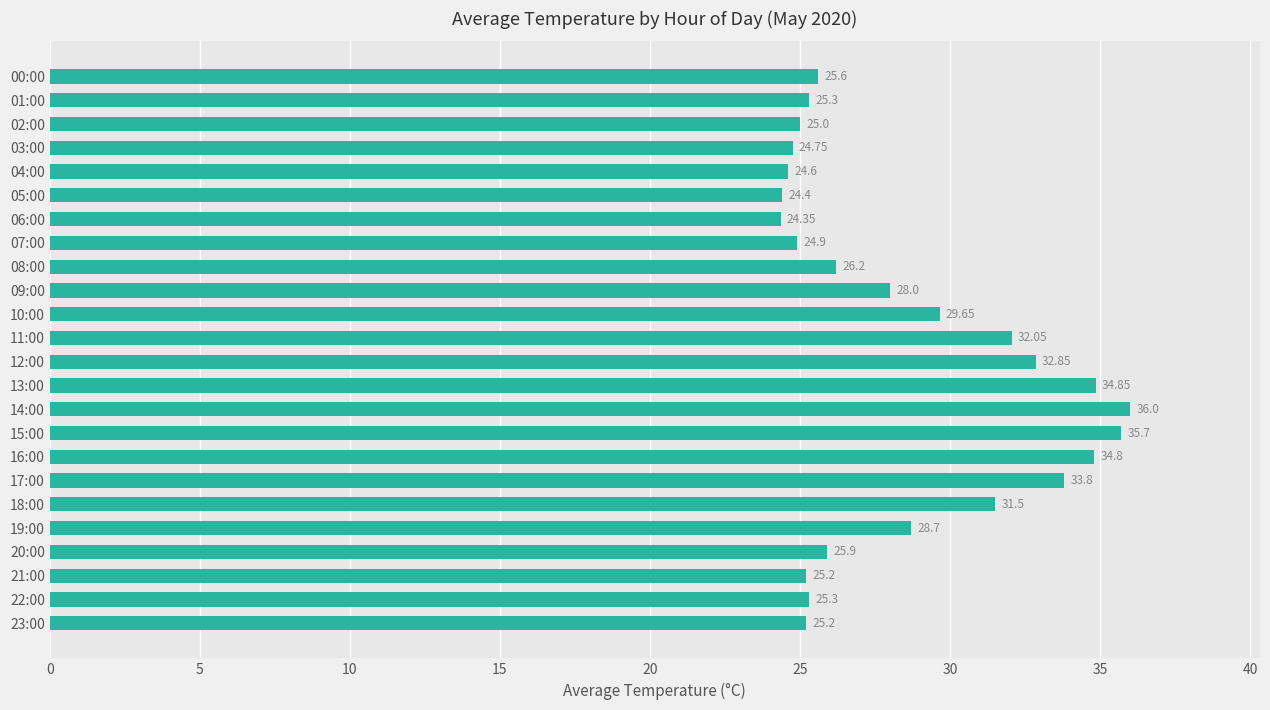

Count the number of categories in the chart.

24